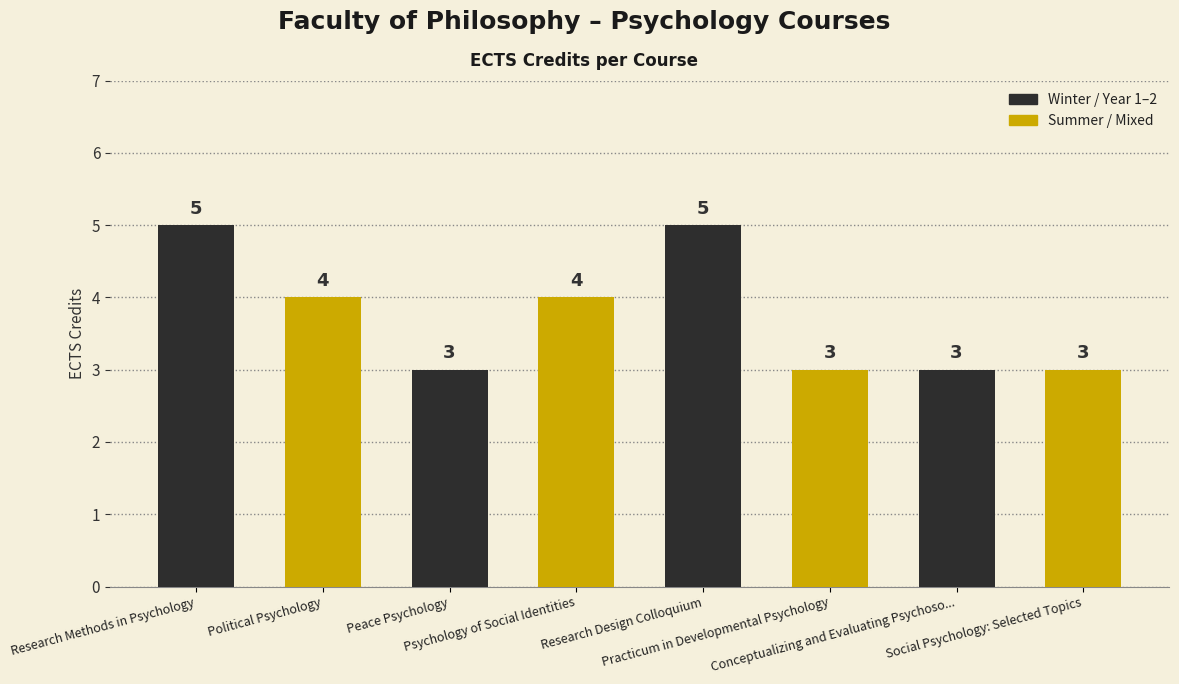

Which series has the largest range (max minus min)?

Winter / Year 1–2